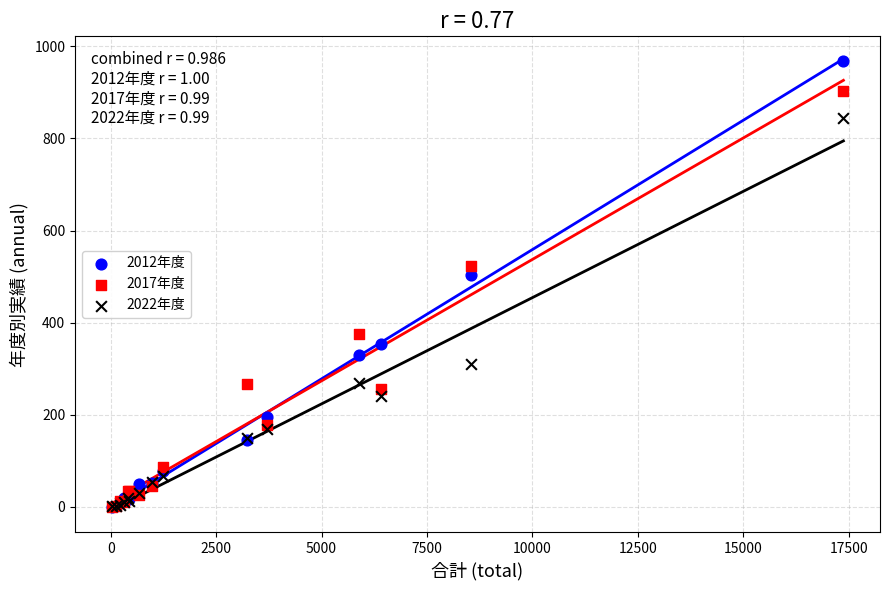

Which series has the widest spread of Y values?

2012年度